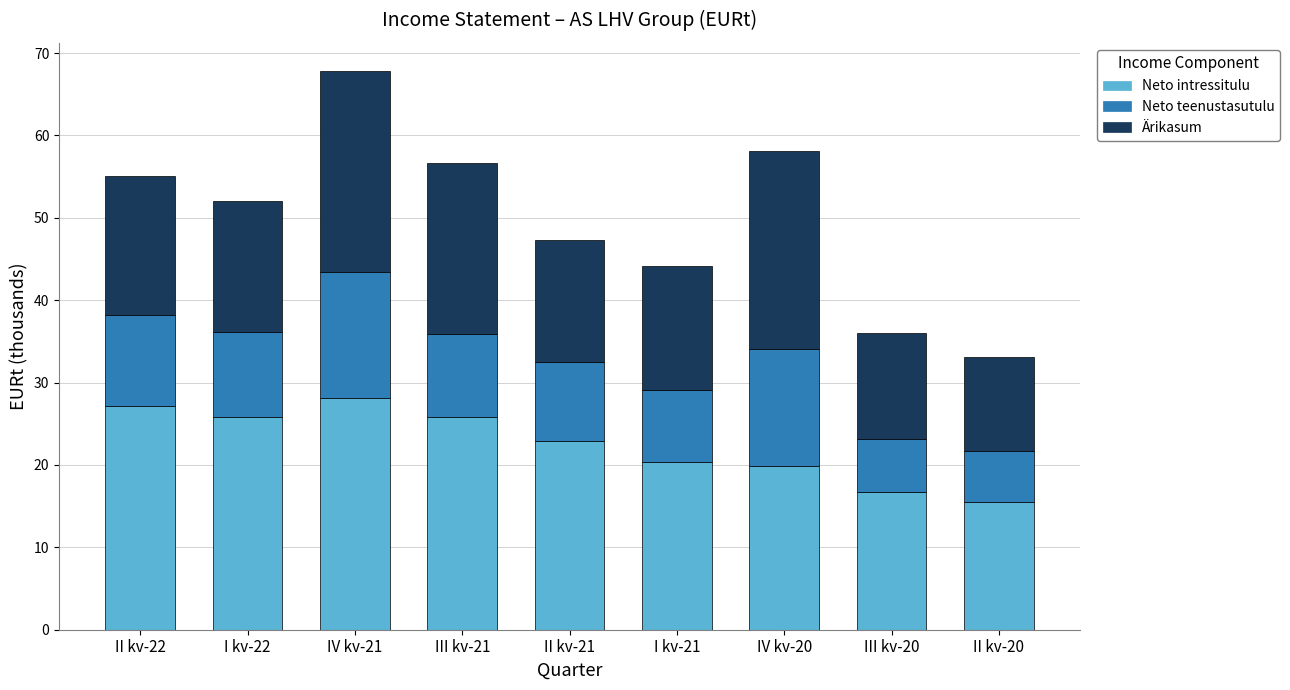

What is the maximum value for Neto intressitulu?

28.2